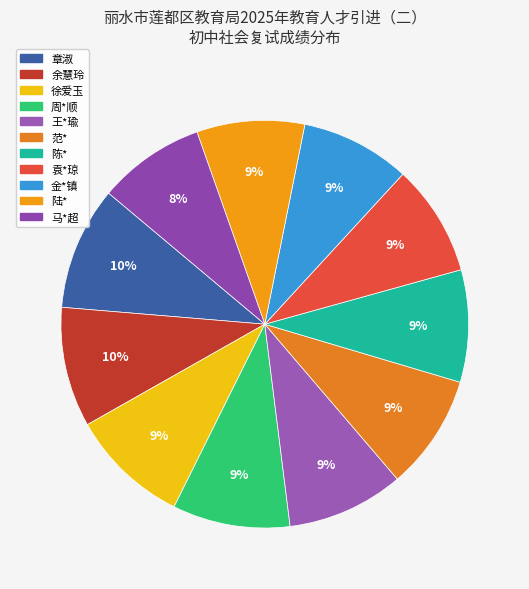

To the nearest percent, what percentage of the pie is 徐爱玉?

9%